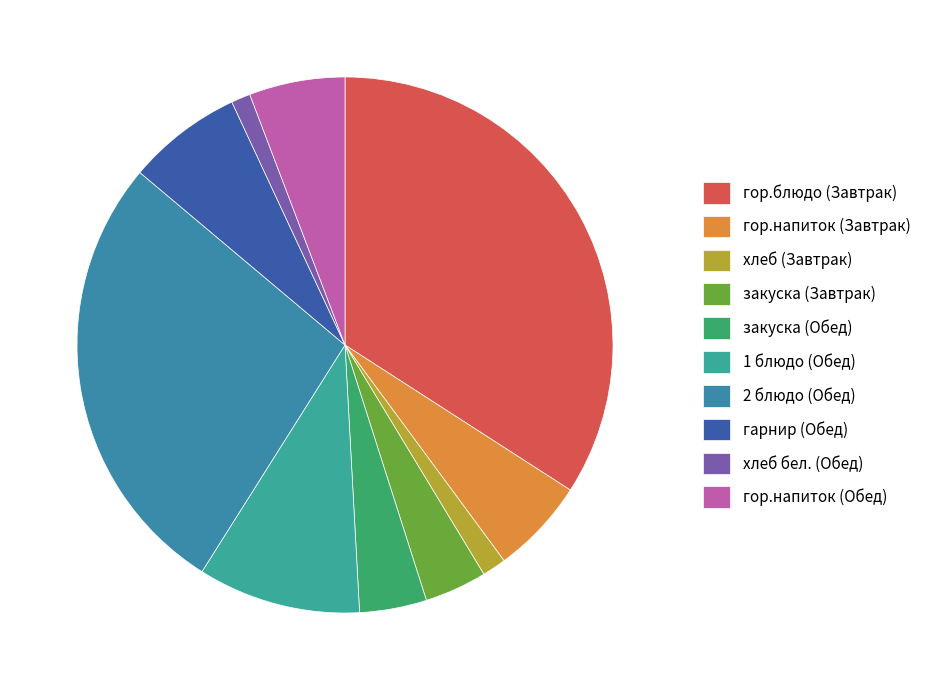

Between гор.напиток (Обед) and 2 блюдо (Обед), which is larger?

2 блюдо (Обед)